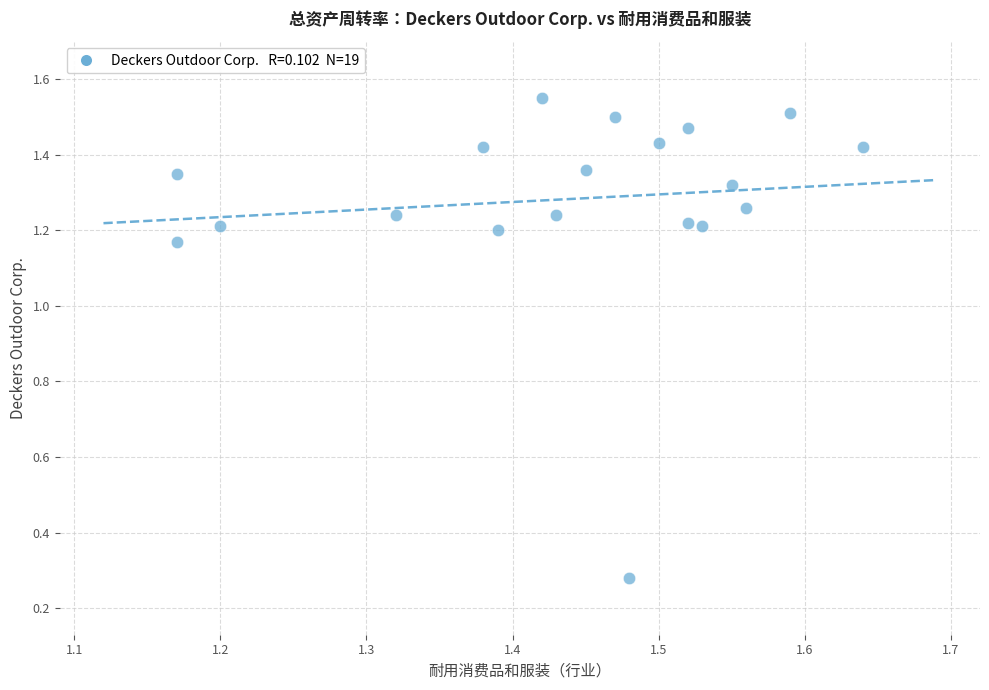

What is the range of X values (max minus min)?

0.5